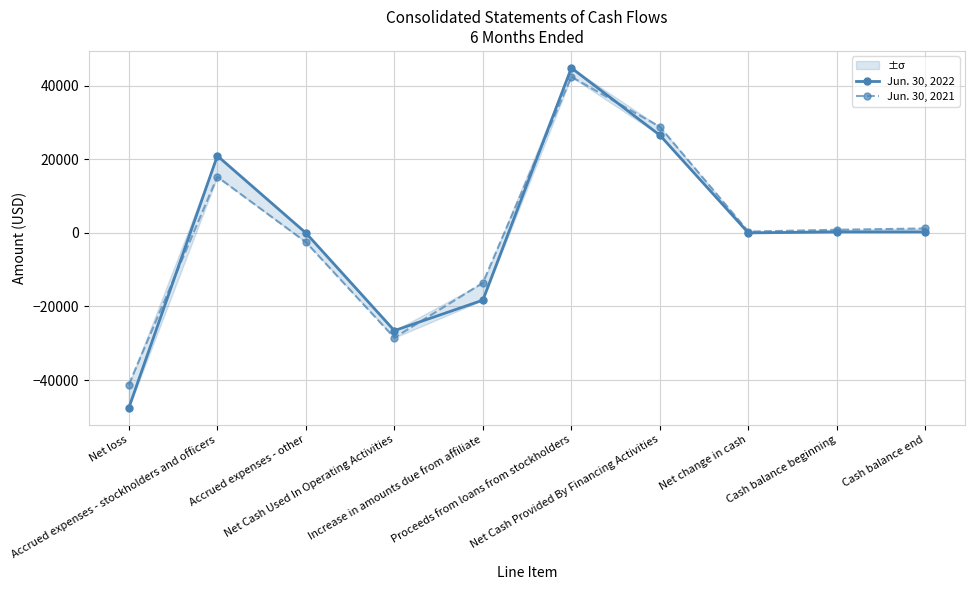

Which has a higher value, Cash balance beginning or Accrued expenses - other?

Cash balance beginning